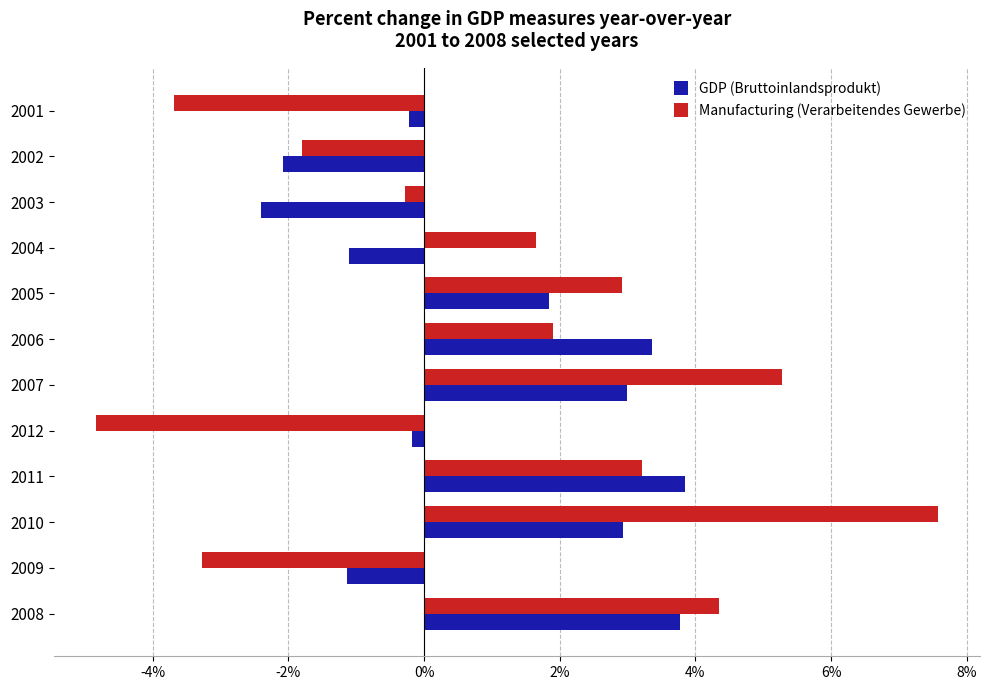

Which series changed the most between 2011 and 2006?

Manufacturing (Verarbeitendes Gewerbe)